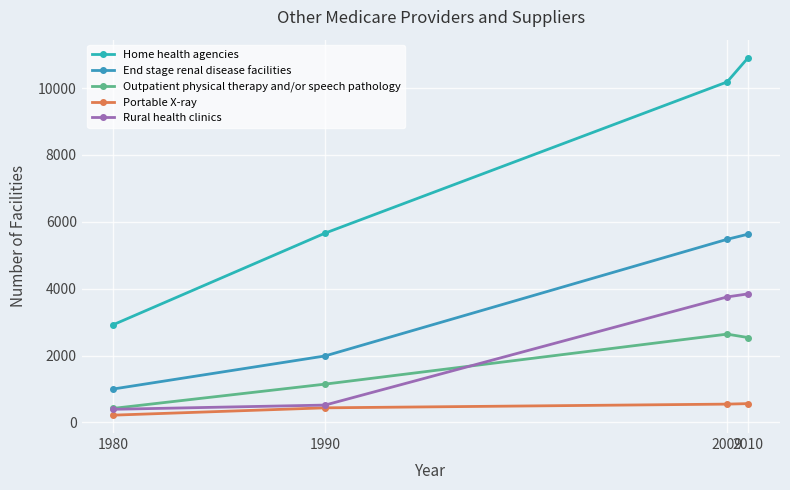

True or false: Home health agencies and Portable X-ray intersect in this chart.

False